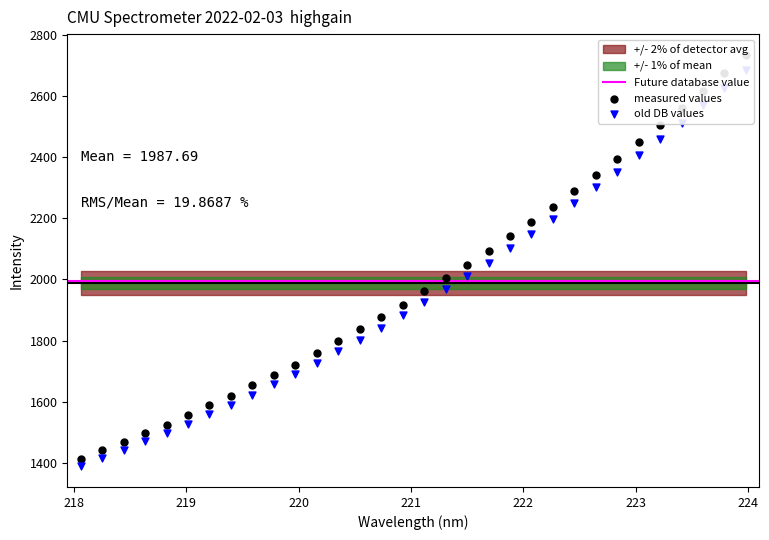

What is the ratio of the value at 218.8244 to the value at 220.9264?

0.8